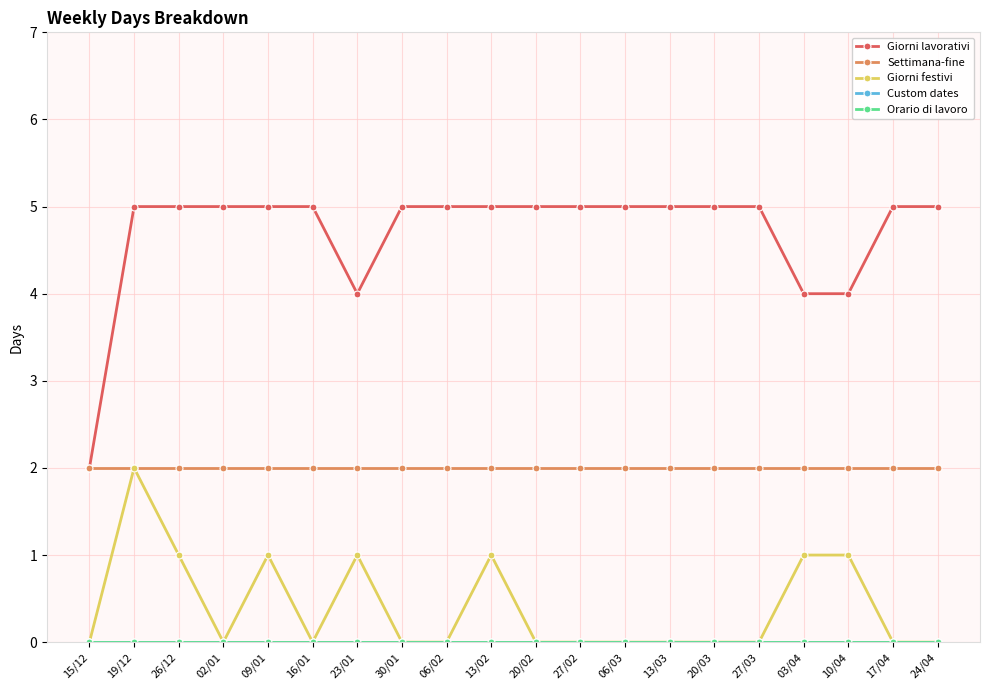

Which series has the largest range (max minus min)?

Giorni lavorativi